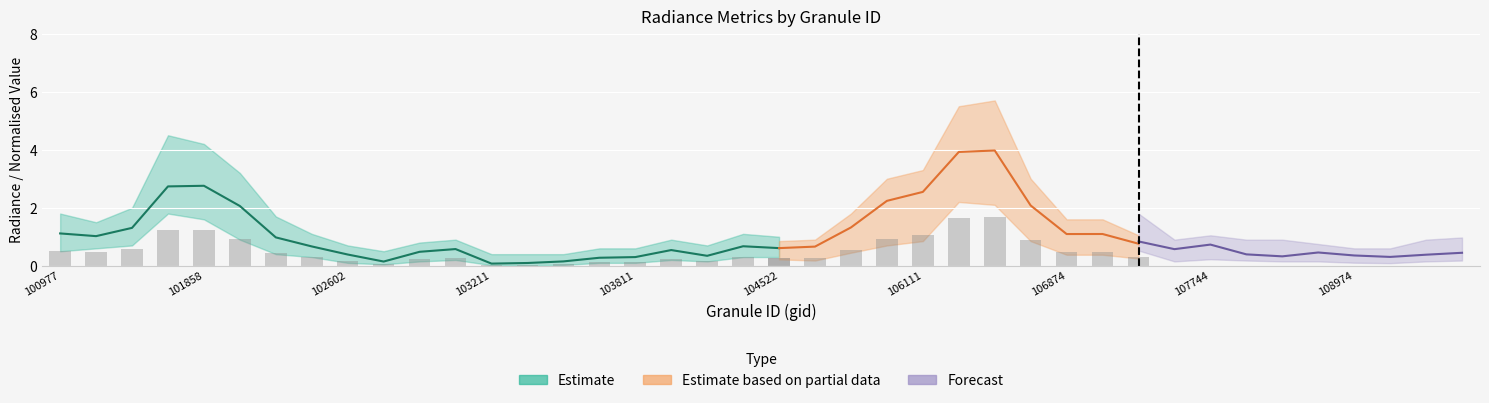

What is the approximate value of rade9_aggzone_norm at 103811?

0.3